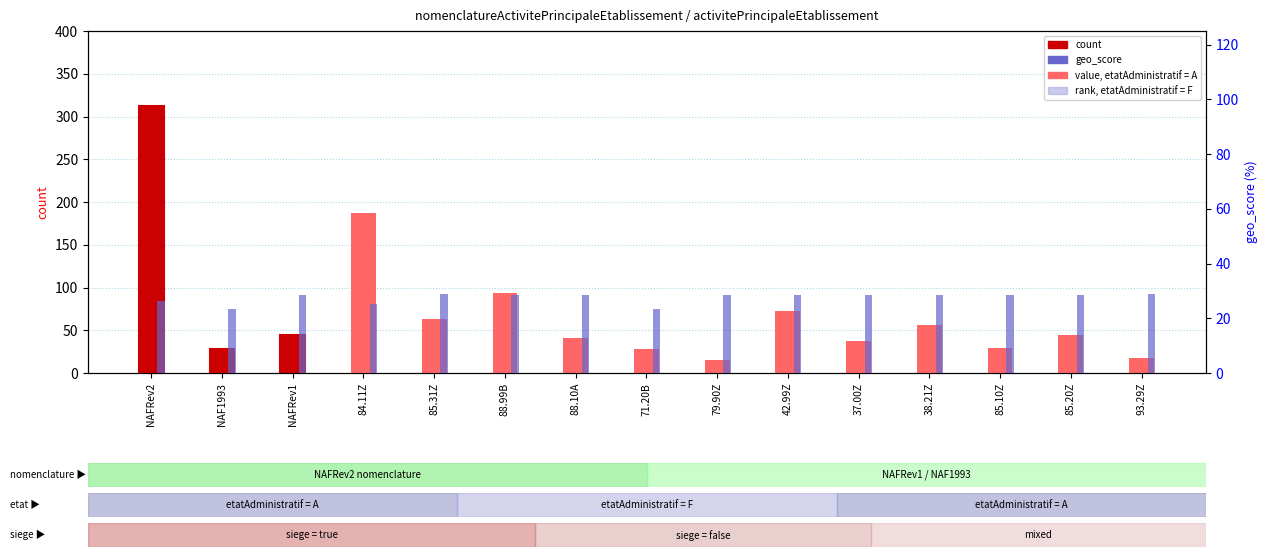

Rank the series by their maximum value, from lowest to highest.

geo_score, count